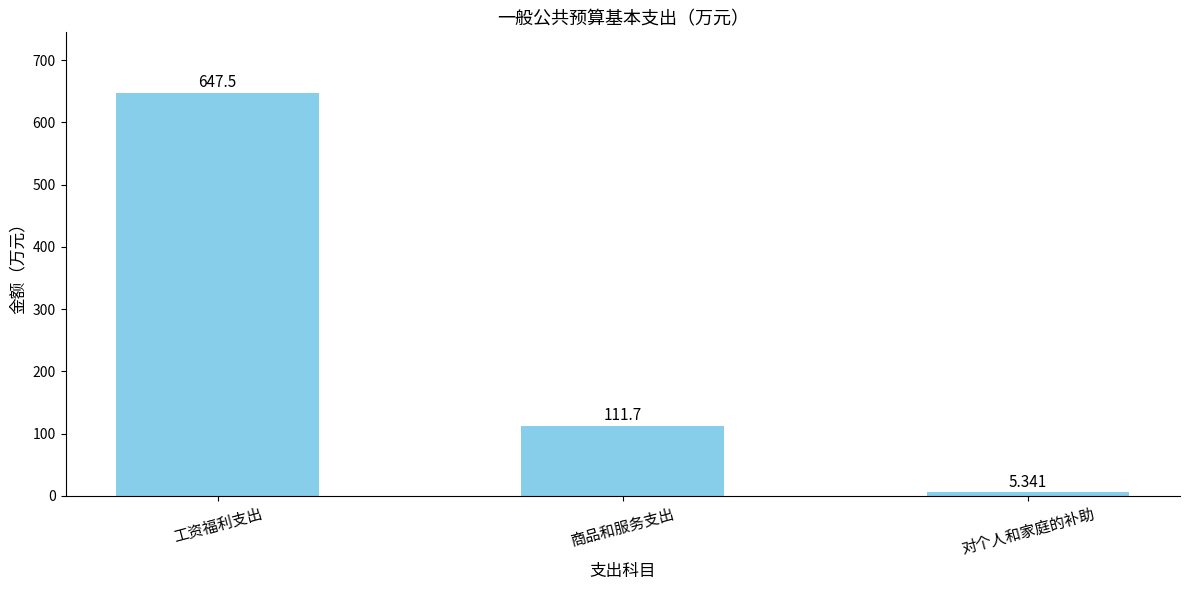

Count the number of categories in the chart.

3